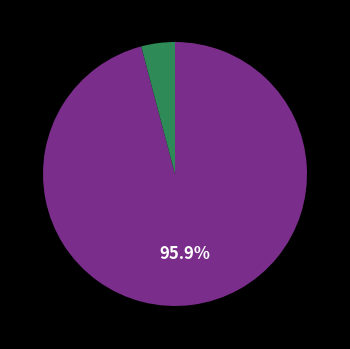

Is there a majority slice in this chart?

Yes